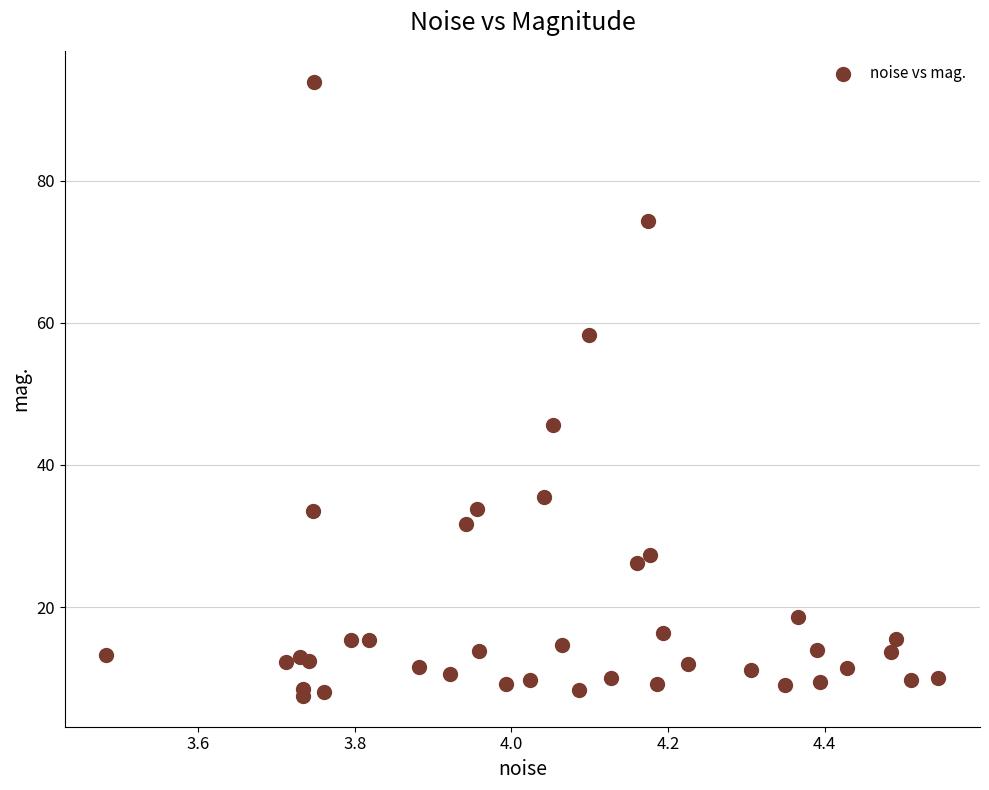

What Y value in the scatter plot is closest to 50?

45.6